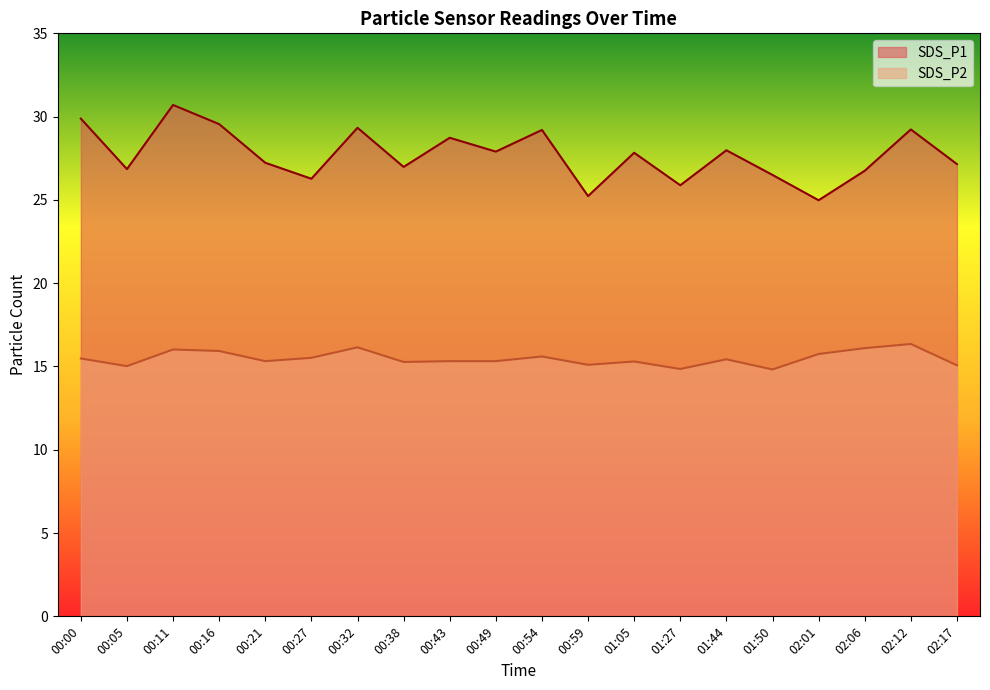

Reading left to right, what are all the values shown in this chart?

SDS_P1: 29.9	26.9	30.7	29.6	27.2	26.3	29.3	27.0	28.7	27.9	29.2	25.2	27.8	25.9	28.0	26.5	25.0	26.8	29.2	27.1
SDS_P2: 15.5	15.0	16.0	15.9	15.3	15.5	16.1	15.3	15.3	15.3	15.6	15.1	15.3	14.8	15.4	14.8	15.8	16.1	16.4	15.1